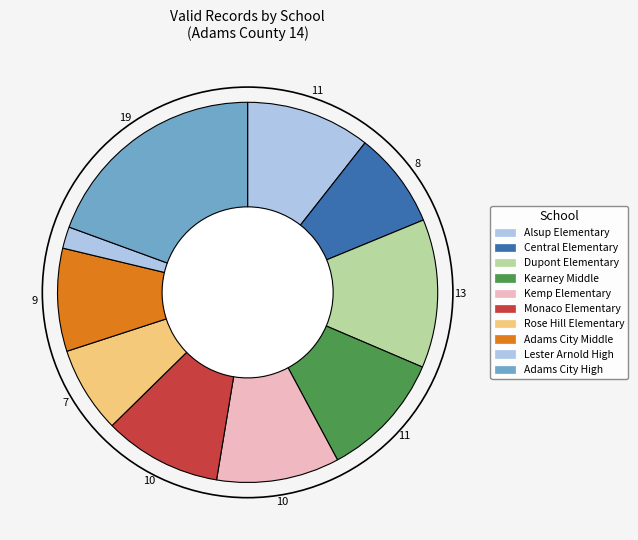

Is there a majority slice in this chart?

No